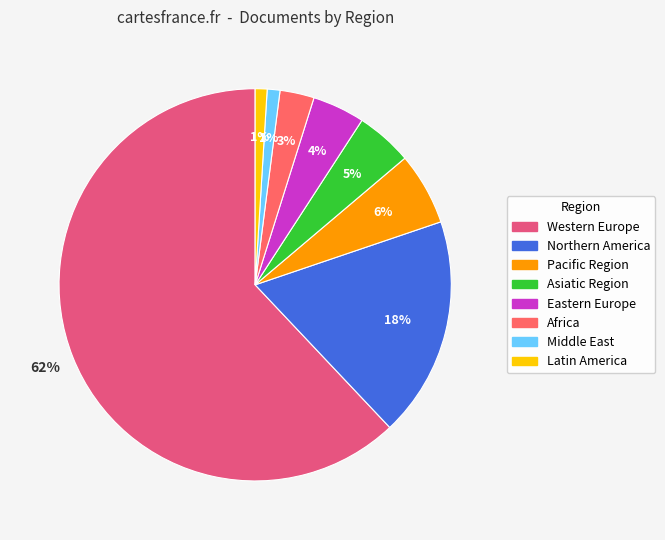

Which category has the biggest portion of the pie?

Western Europe